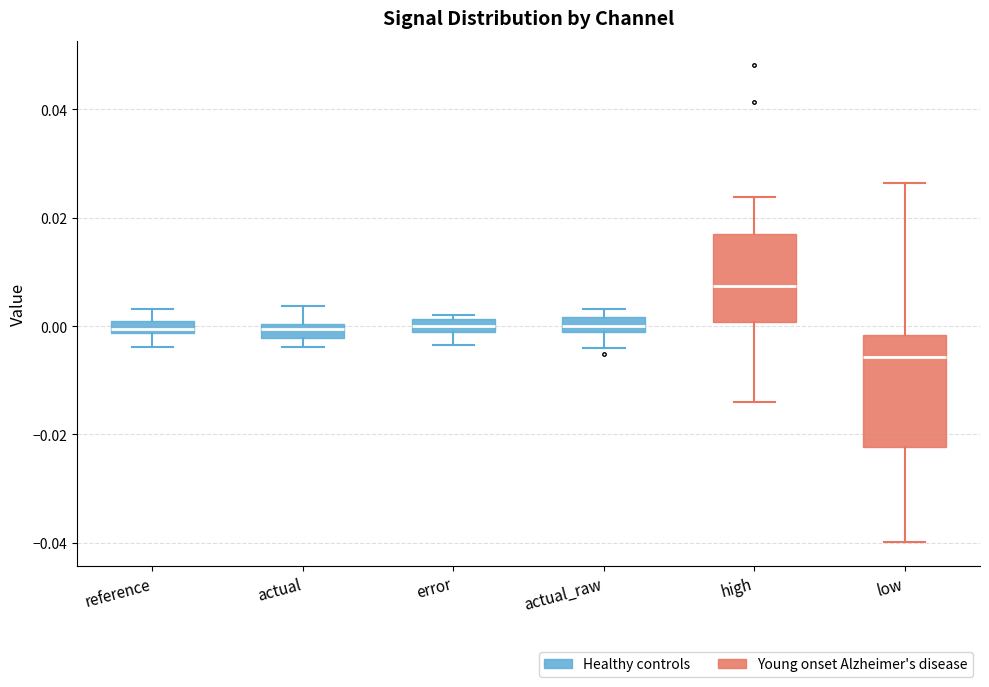

Where does the lower whisker of the box for actual_raw end on the y-axis? The values are not printed on the chart, so give them approximately, as read against the axis.

-0.004